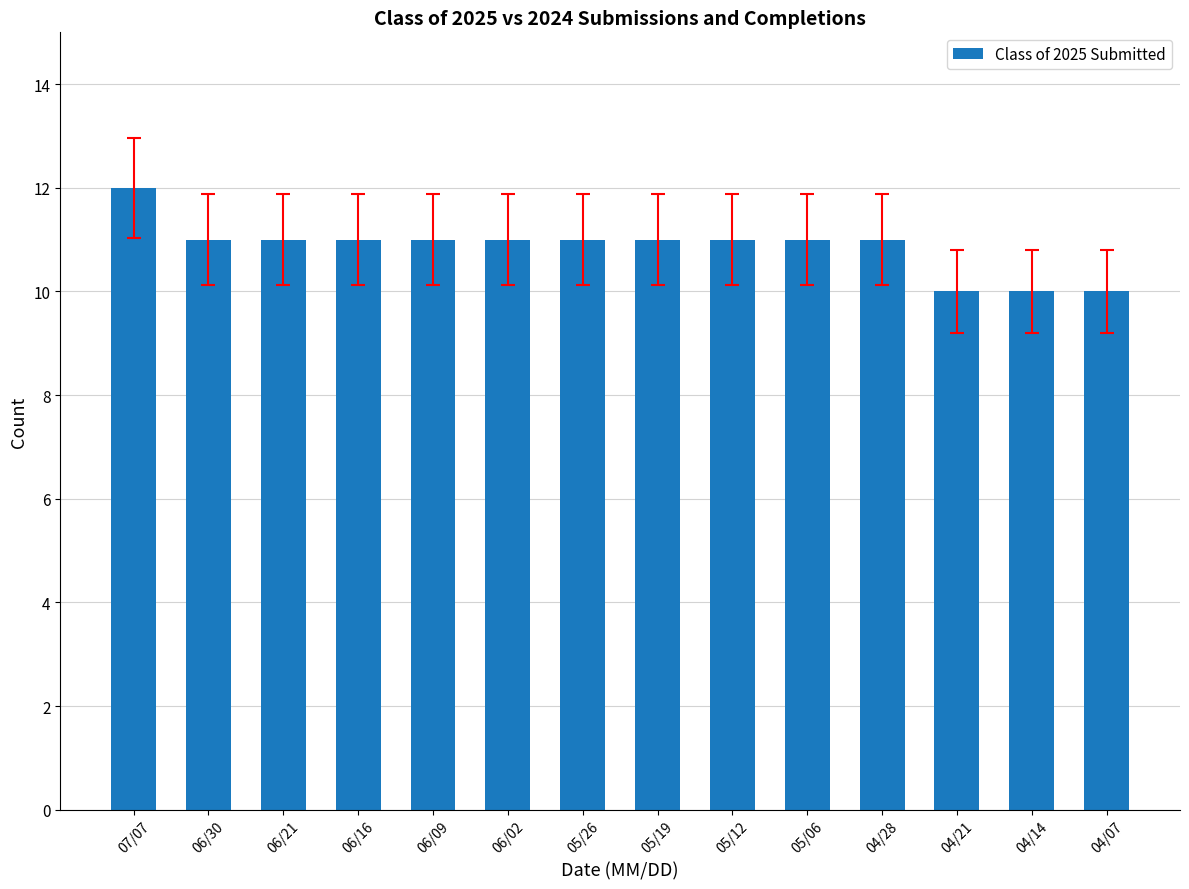

What position from the left is 06/02?

6